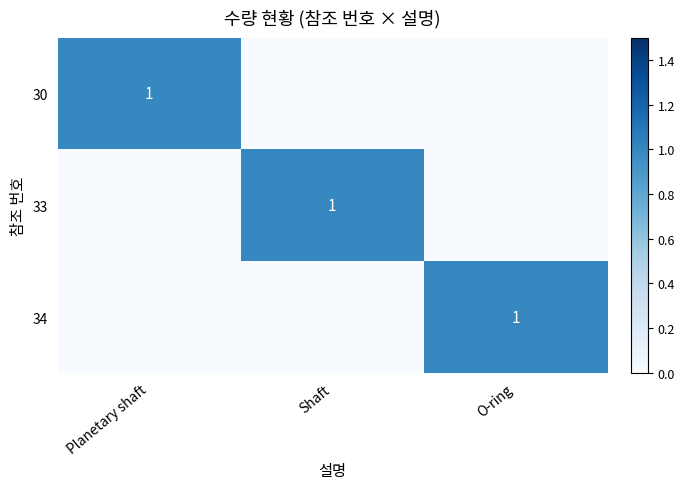

What is the difference between the highest and lowest values at Shaft?

1